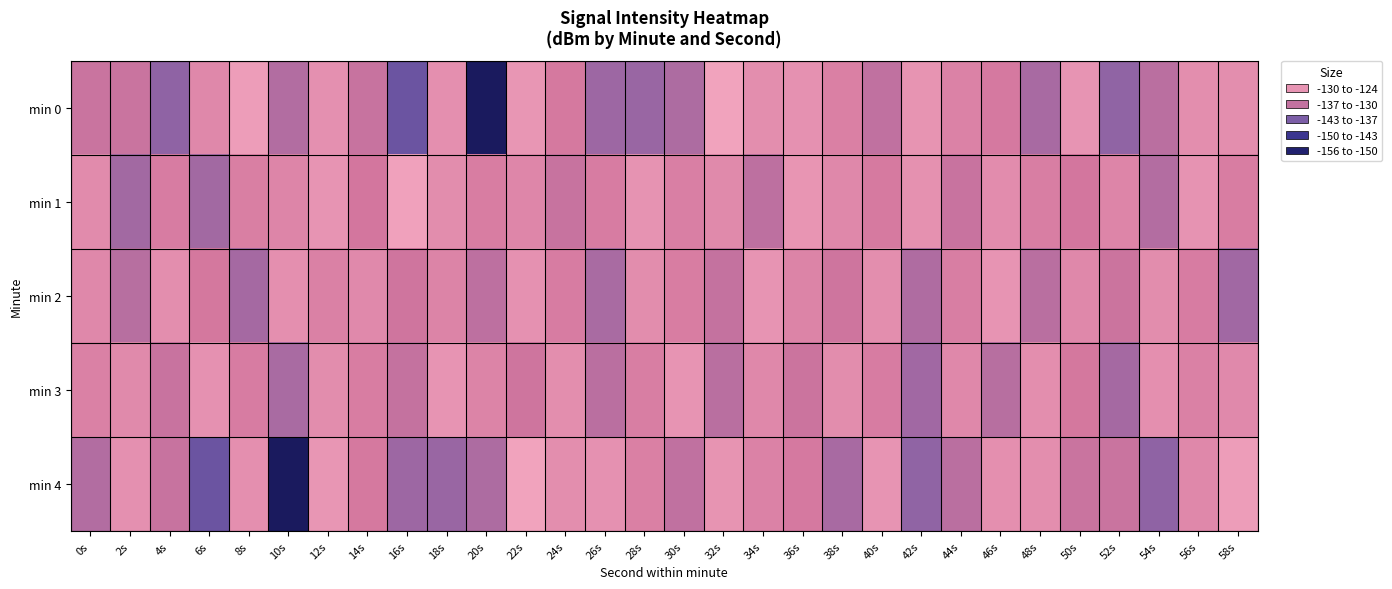

At which category is the sum across all series the highest?

12s